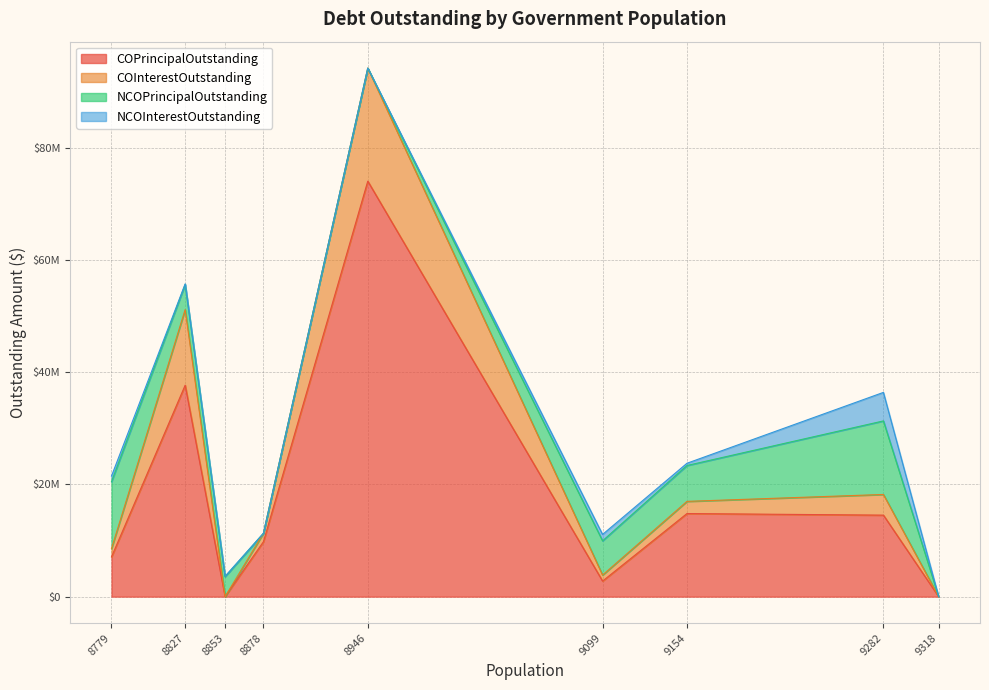

Does the chart have visible grid lines?

Yes